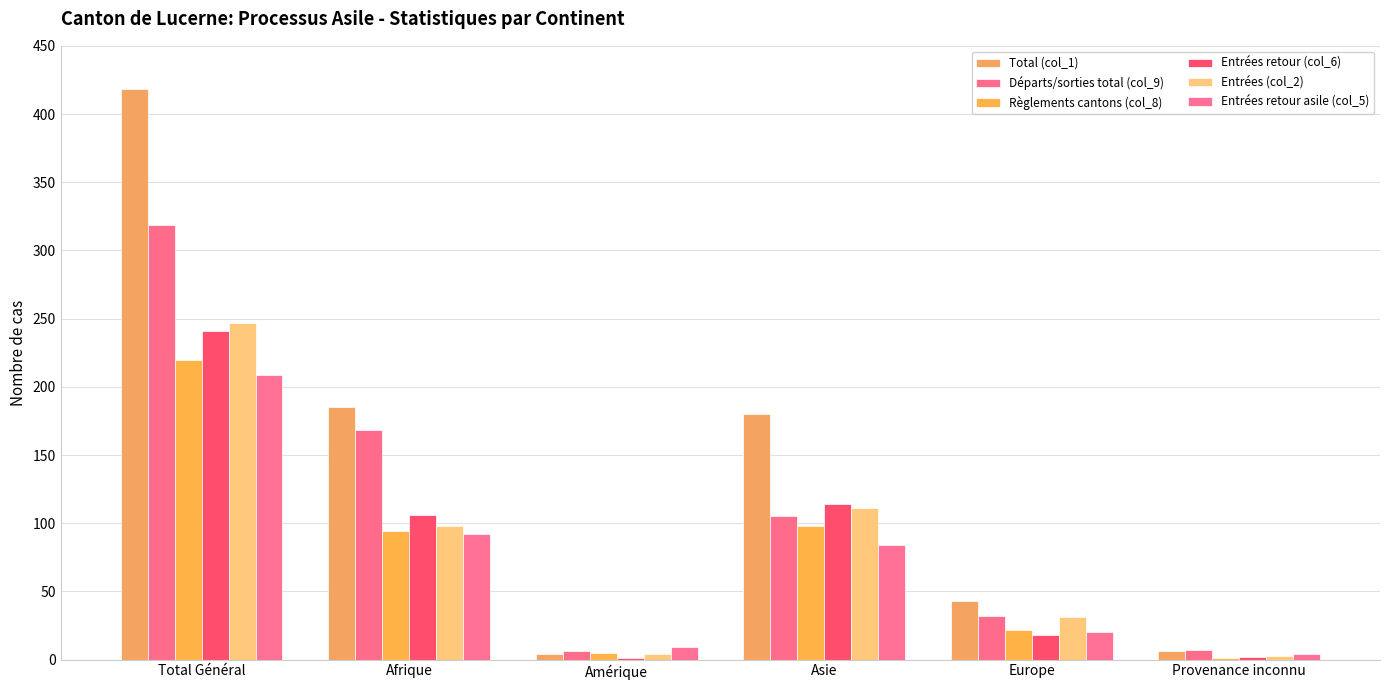

What is the label of the 5th bar from the left?

Europe